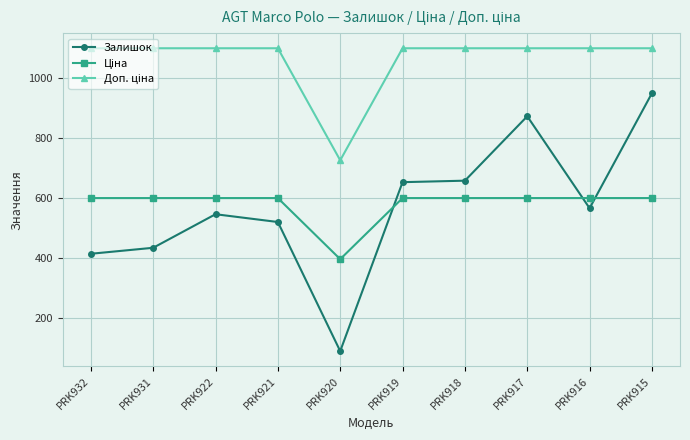

How many distinct data groups are displayed?

3